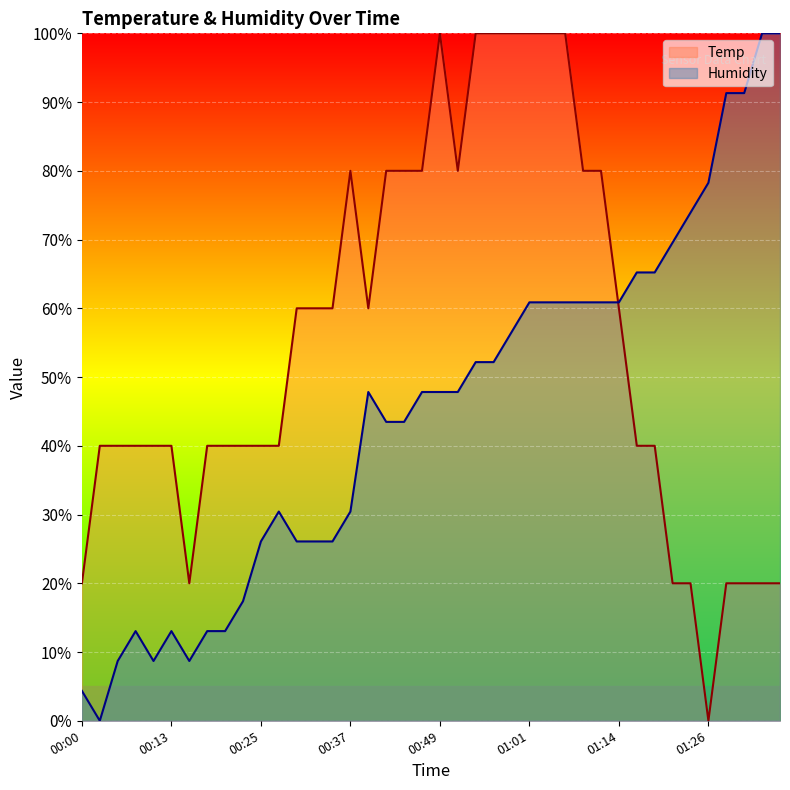

At 00:03, list the series in order from largest to smallest.

Temp, Humidity